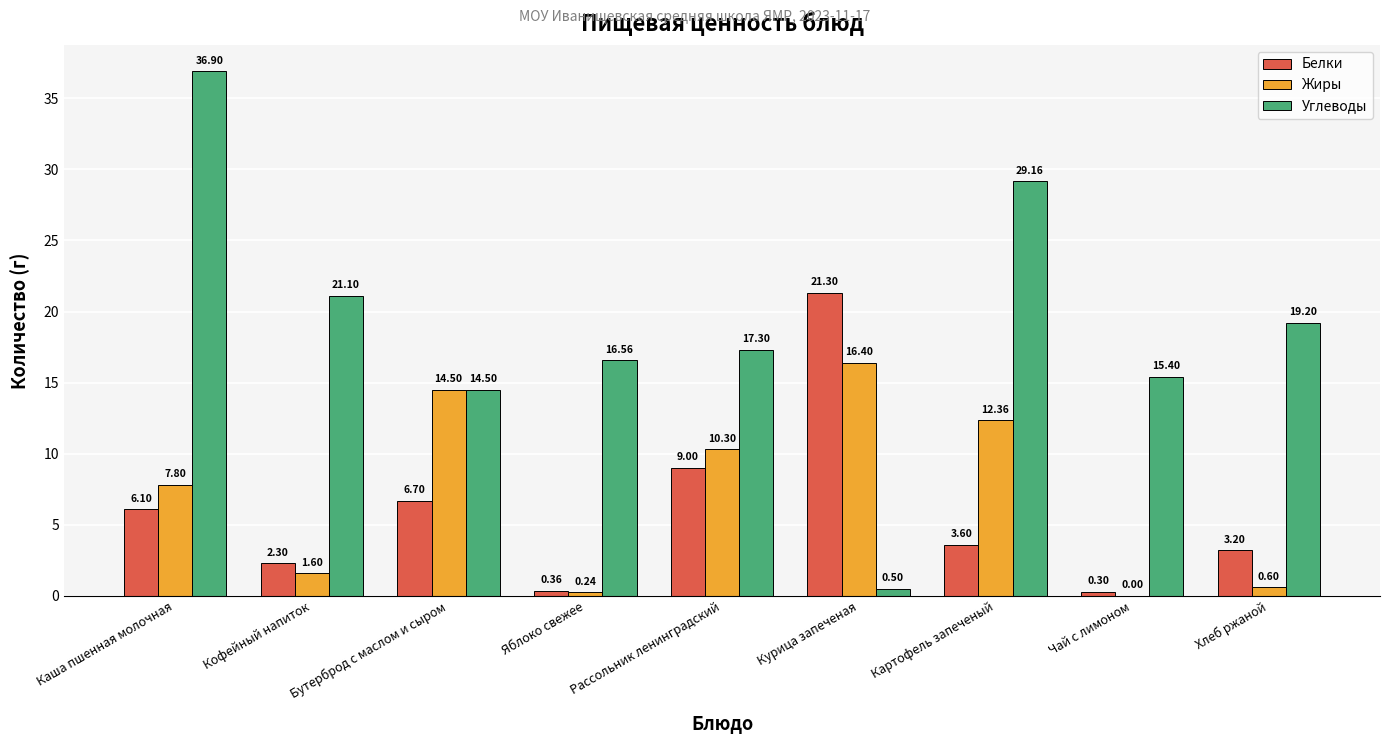

At which category is the sum across all series the highest?

Каша пшенная молочная